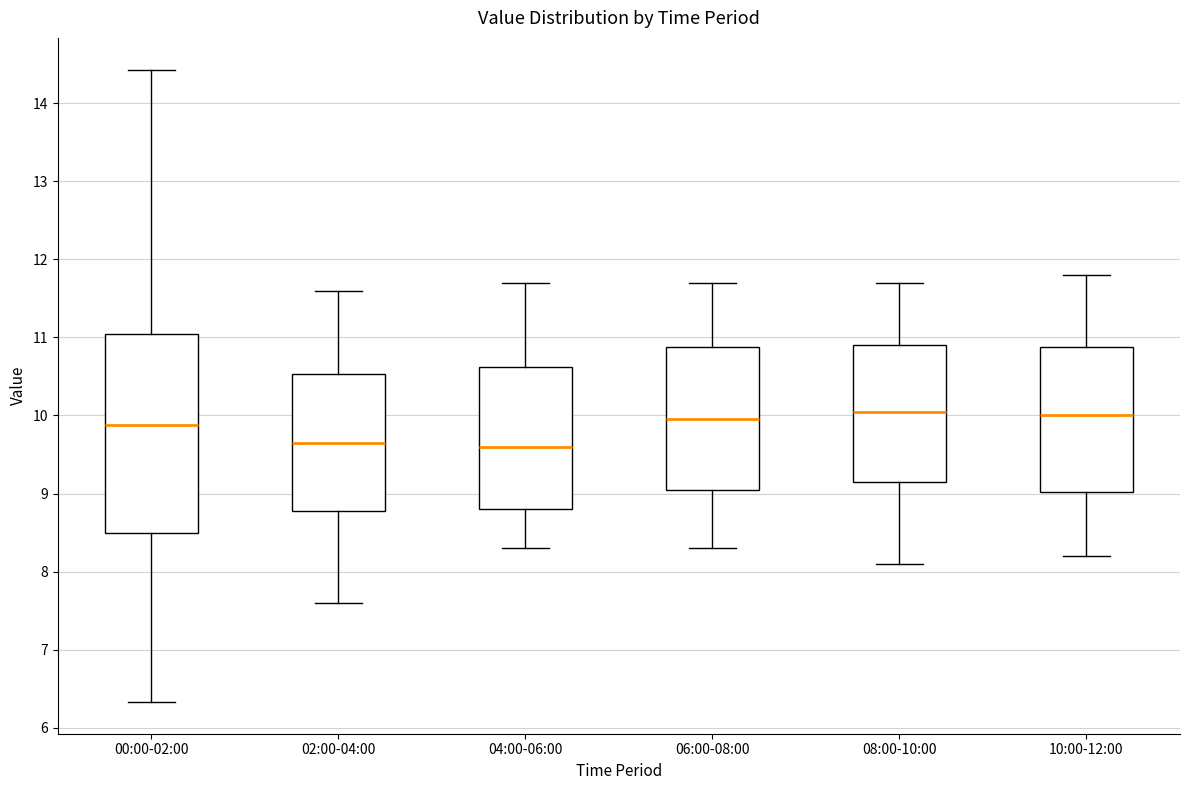

Reading left to right, read every box against the y-axis: the position of its median line, the range the box covers, and the ends of its whiskers. The values are not printed on the chart, so give them approximately, as read against the axis.

00:00-02:00: median 9.9, box 8.5 to 11.0, whiskers 6.3 to 14.4
02:00-04:00: median 9.7, box 8.8 to 10.5, whiskers 7.6 to 11.6
04:00-06:00: median 9.6, box 8.8 to 10.6, whiskers 8.3 to 11.7
06:00-08:00: median 10.0, box 9.1 to 10.9, whiskers 8.3 to 11.7
08:00-10:00: median 10.1, box 9.2 to 10.9, whiskers 8.1 to 11.7
10:00-12:00: median 10.0, box 9.0 to 10.9, whiskers 8.2 to 11.8